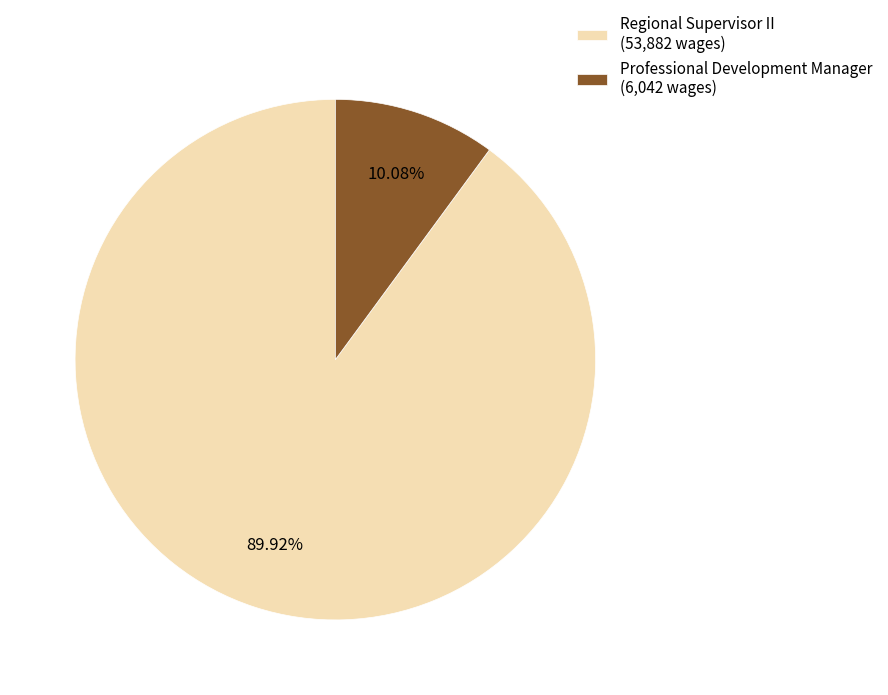

Rank the categories by value from lowest to highest.

Professional Development Manager, Regional Supervisor II